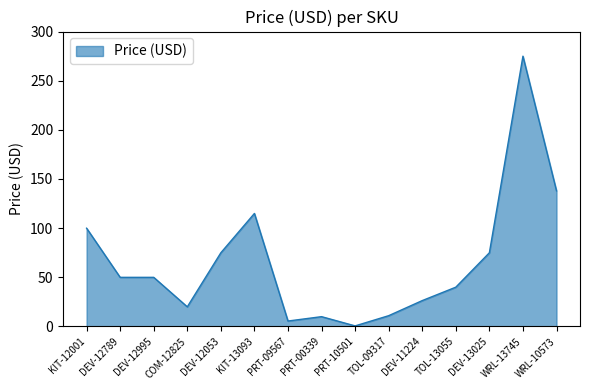

Which category has the highest value across all series?

WRL-13745